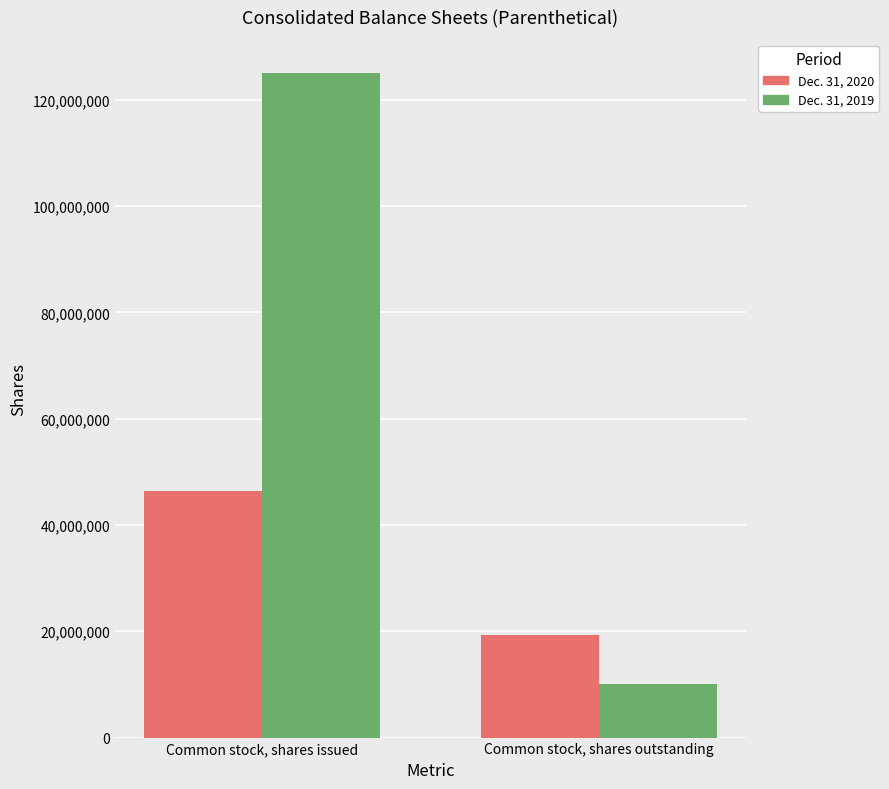

What value does the Dec. 31, 2019 series have at Common stock, shares issued, to the nearest 10?

125000000